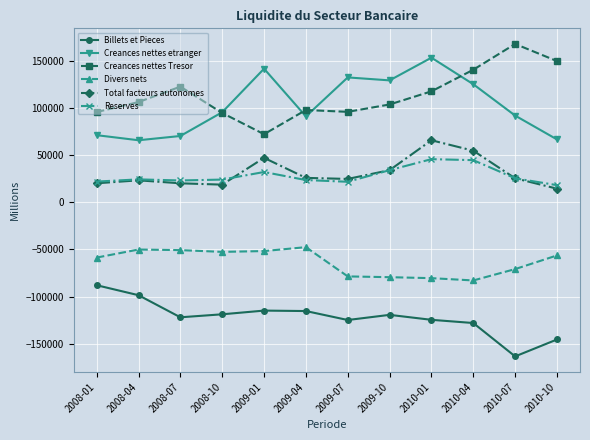

How many distinct data groups are displayed?

6